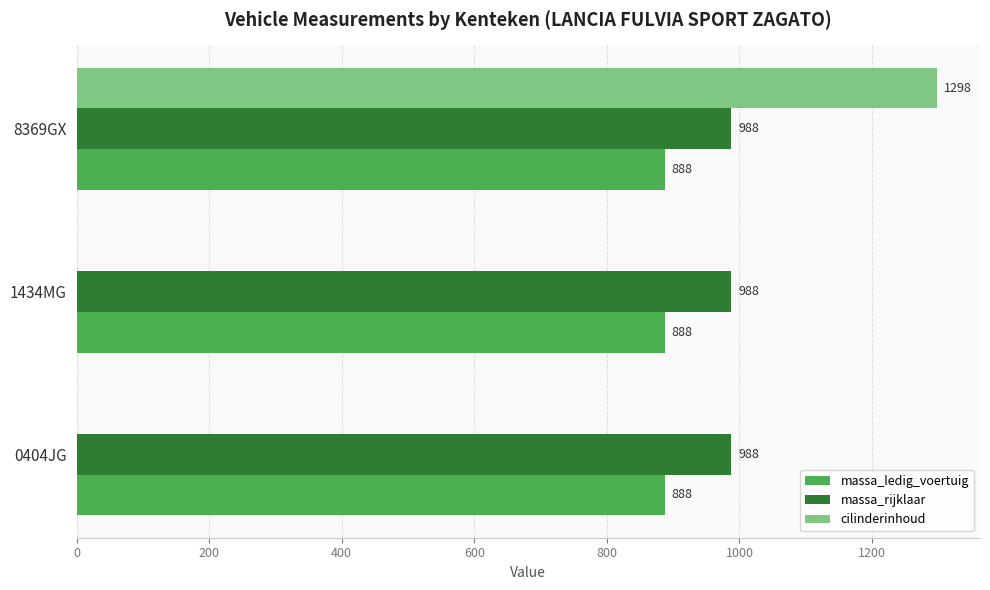

Which category has the highest value in the cilinderinhoud series?

8369GX